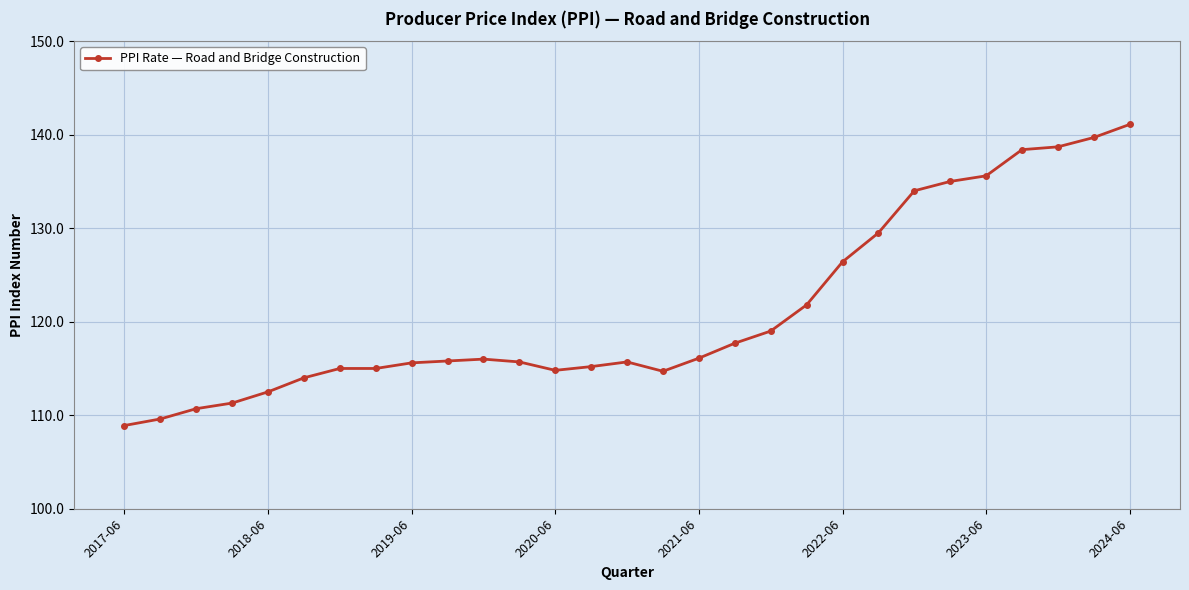

Is this an area chart (filled region under the line)?

No